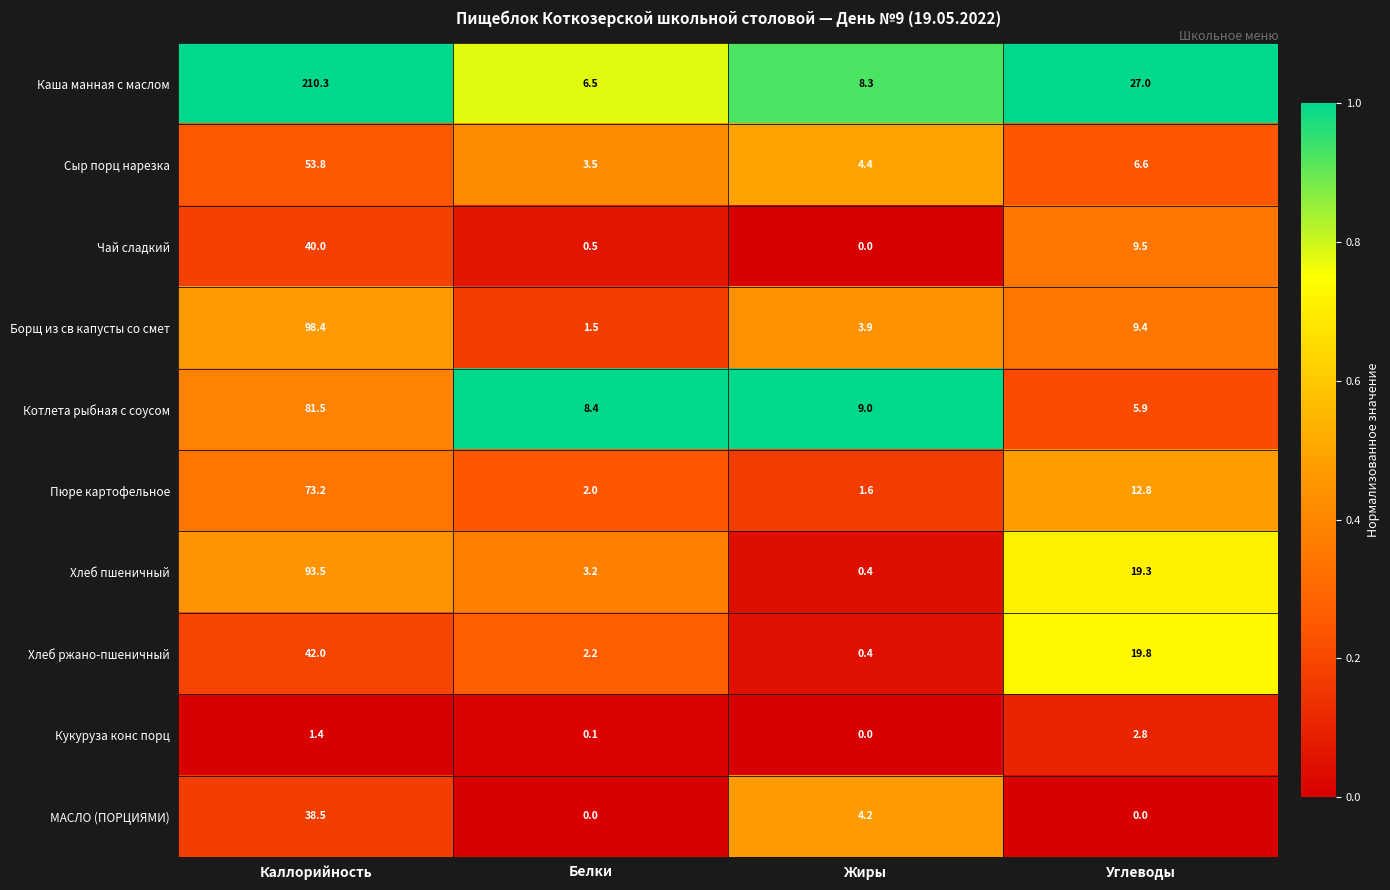

The Кукуруза конс порц series shows 0.0 at Жиры. True or false?

True